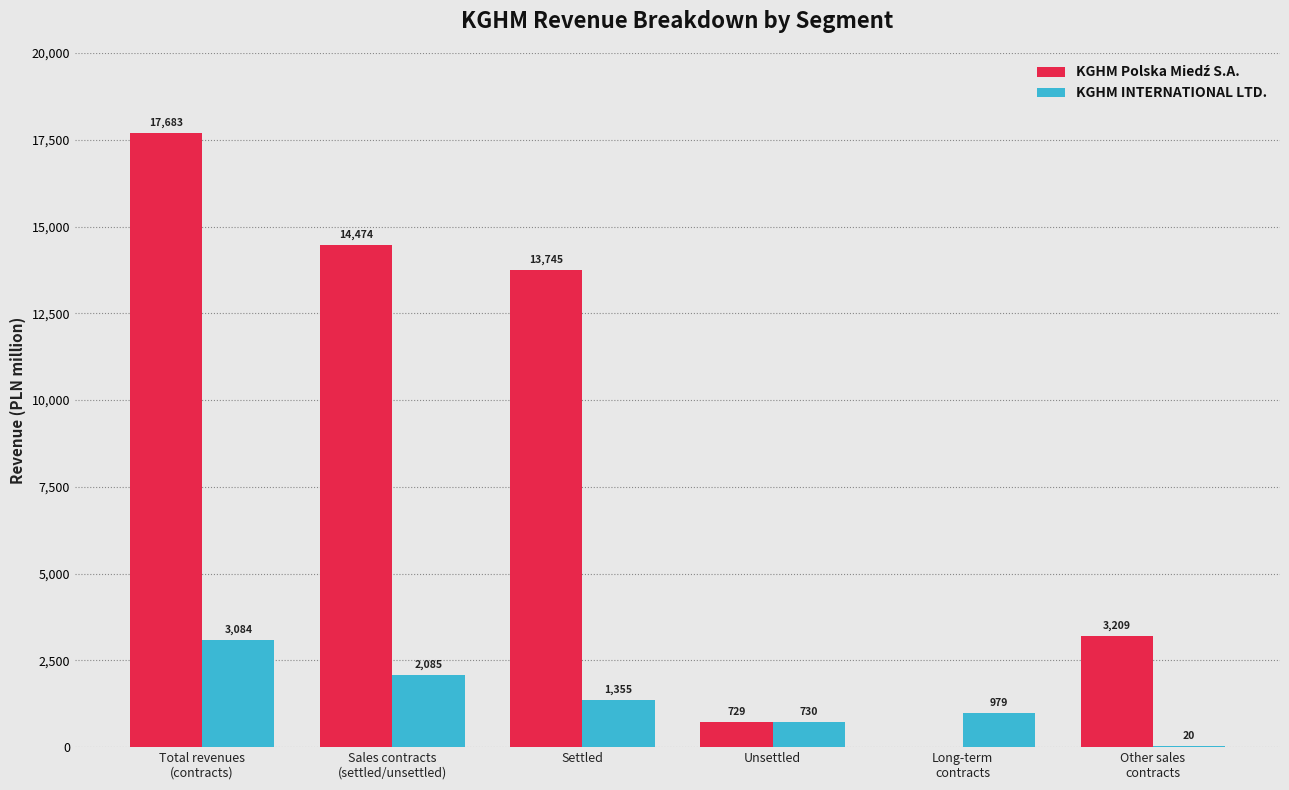

What is the total value across all series at Unsettled?

1459